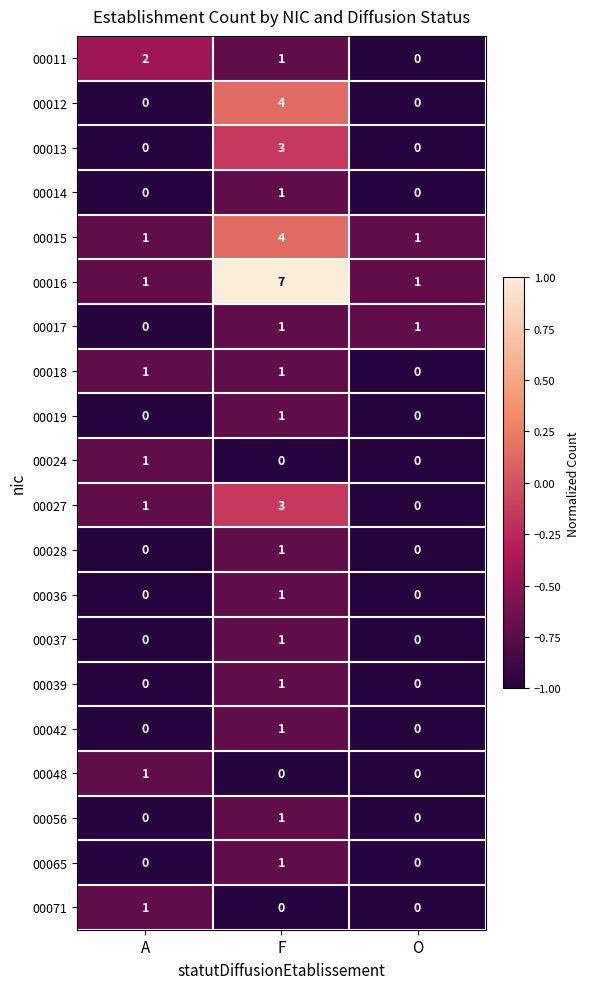

What is the difference between the maximum and minimum values in the 00012 series?

4